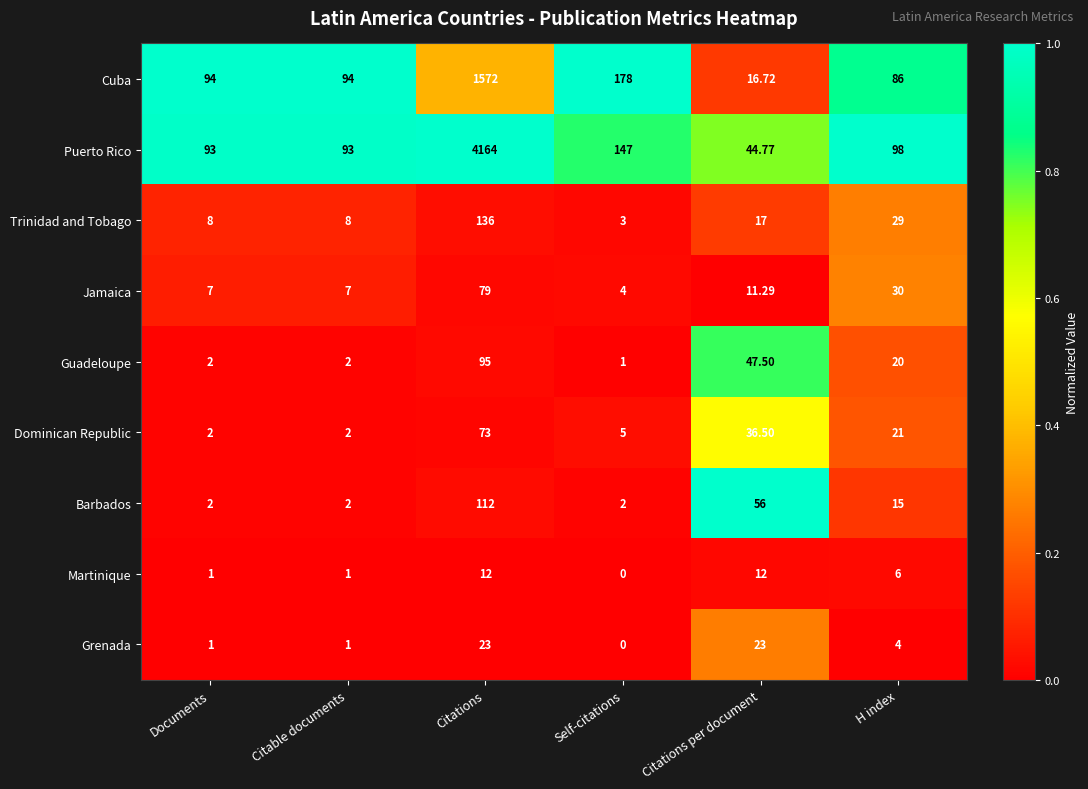

Rank the series at Citations per document from highest to lowest value.

Barbados, Guadeloupe, Puerto Rico, Dominican Republic, Grenada, Trinidad and Tobago, Cuba, Martinique, Jamaica